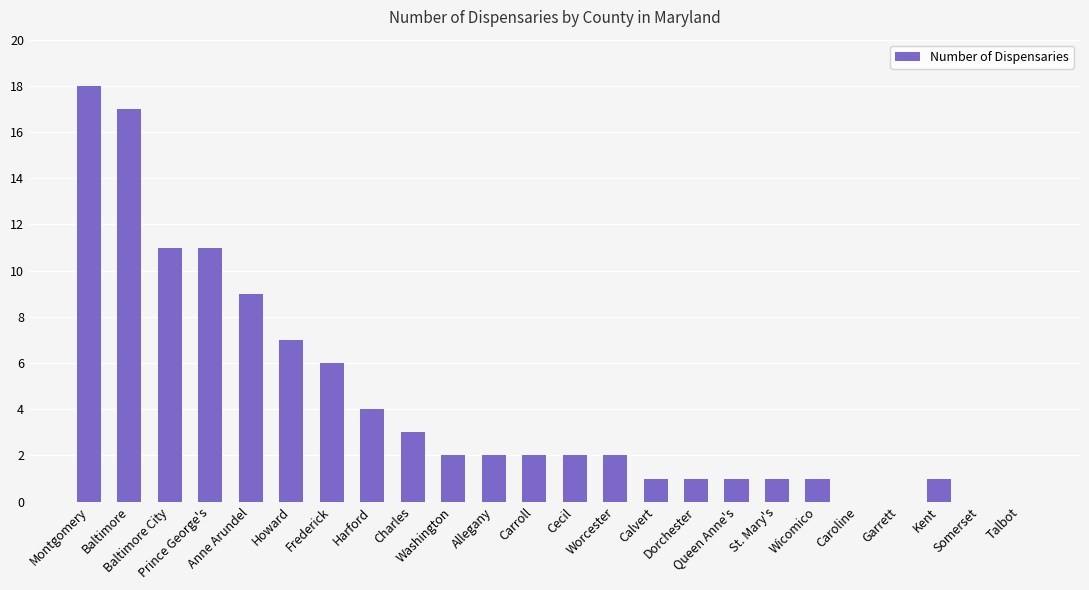

Count the number of data series in this chart.

1